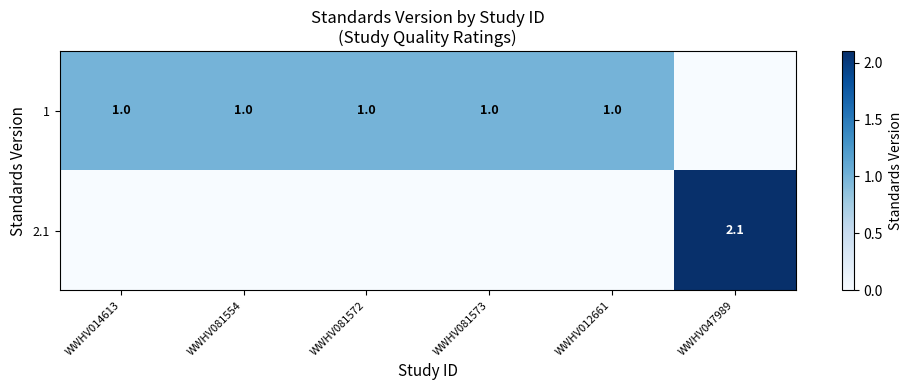

At which category does the chart reach its minimum across all series?

WWHV047989